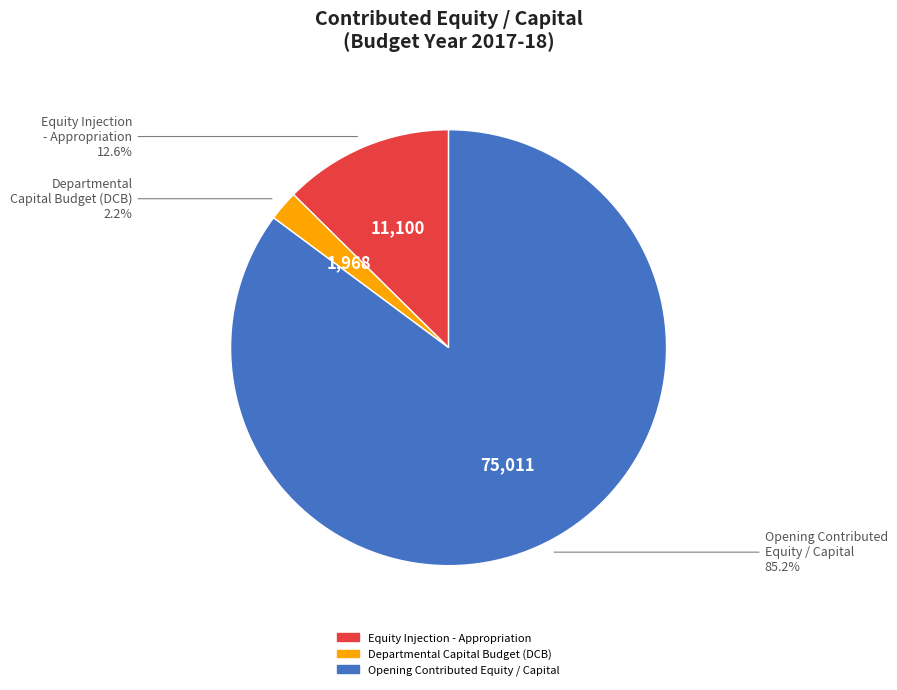

Is there a majority slice in this chart?

Yes